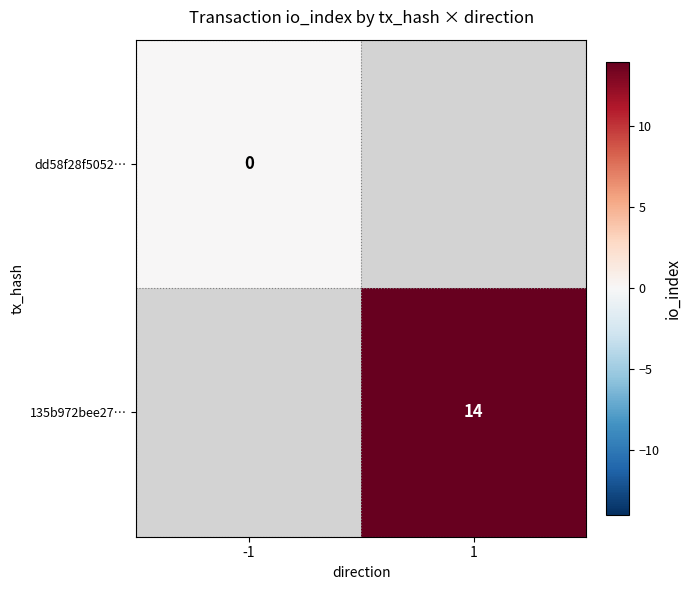

True or false: 135b972bee27… has a value of 24 at 1.

False